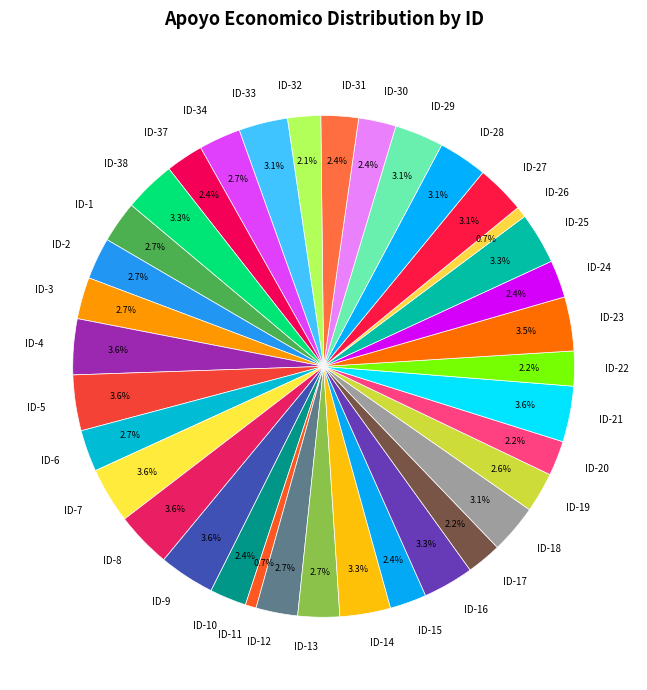

What percentage is the ID-21 slice, to the nearest percent?

4%